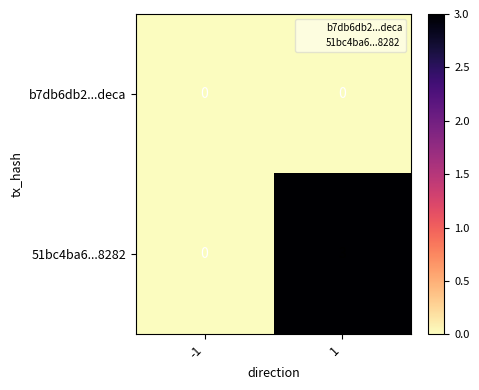

At how many categories does at least one series exceed 2?

1